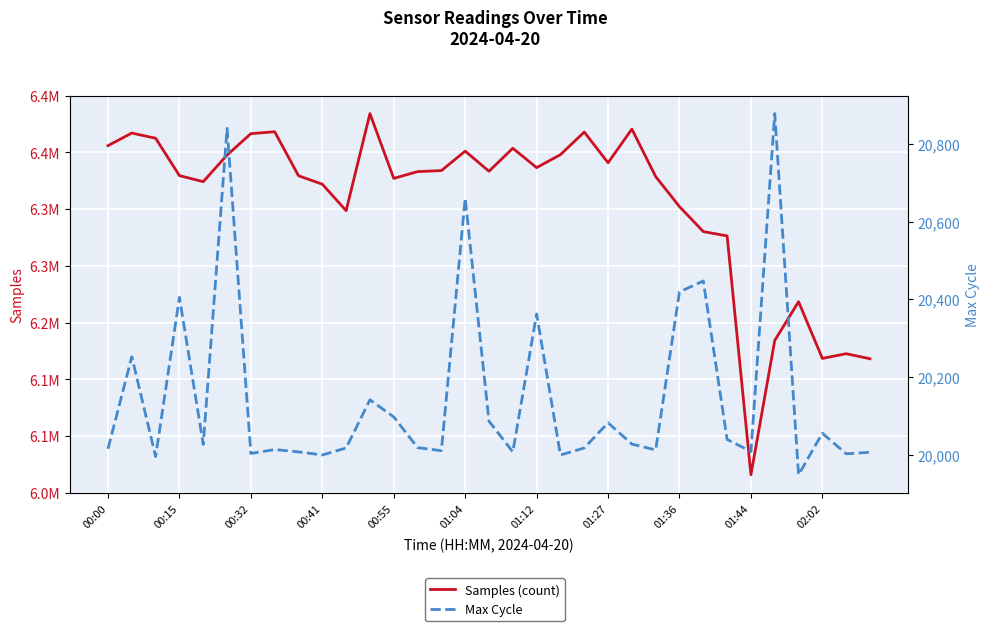

What are all the series names shown in the legend?

Samples (count), Max Cycle